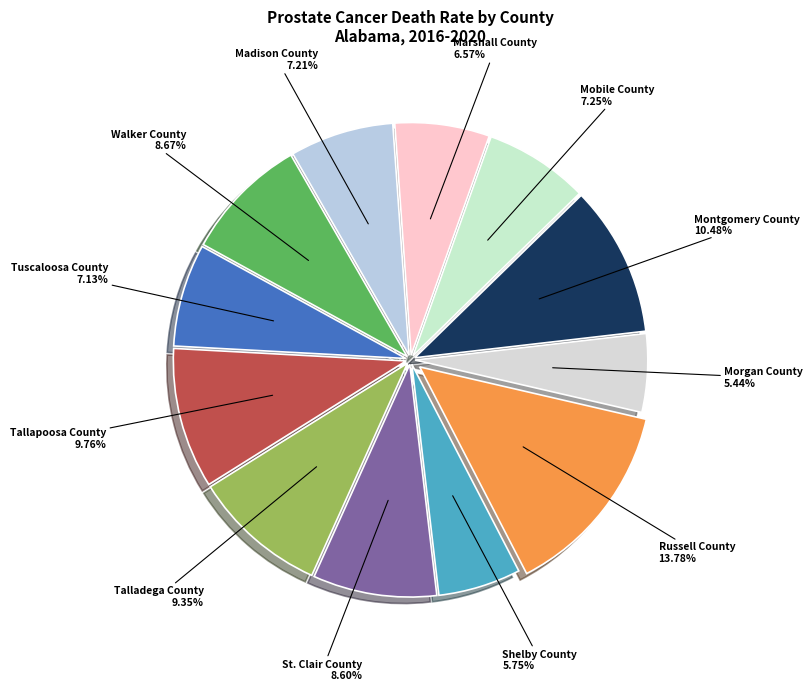

Combined, what portion of the pie is Walker County and Tuscaloosa County?

15.8%